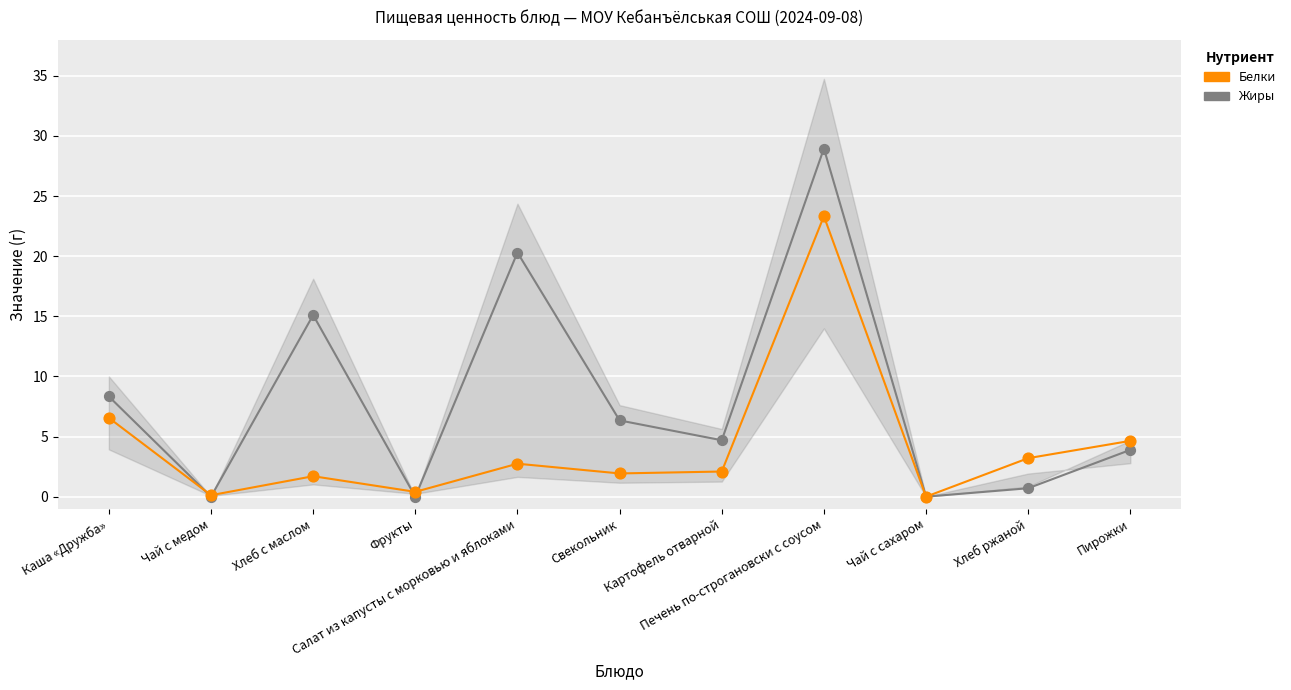

Which series contains the highest Y value?

Жиры